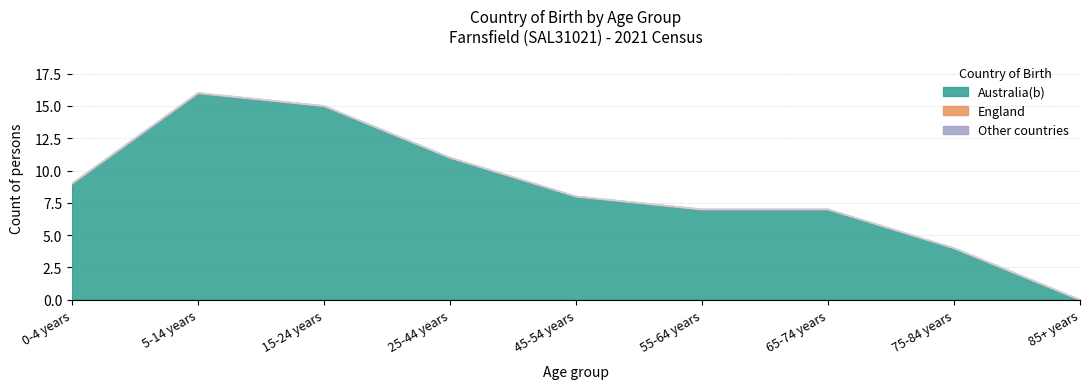

List the labels in order of Australia(b) value, largest first.

5-14 years, 15-24 years, 25-44 years, 0-4 years, 45-54 years, 55-64 years, 65-74 years, 75-84 years, 85+ years